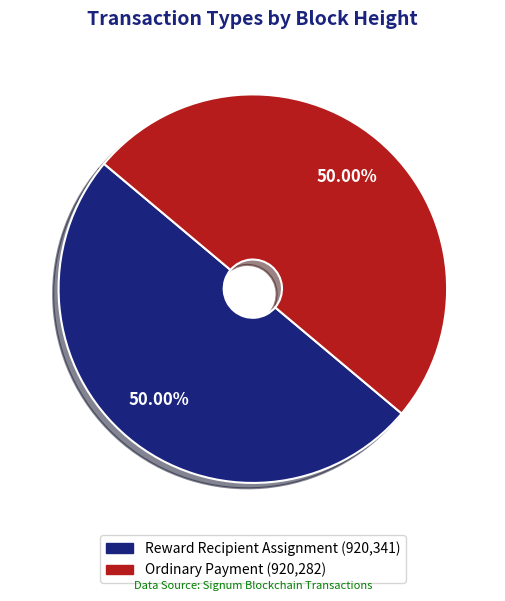

How many segments does this pie chart have?

2